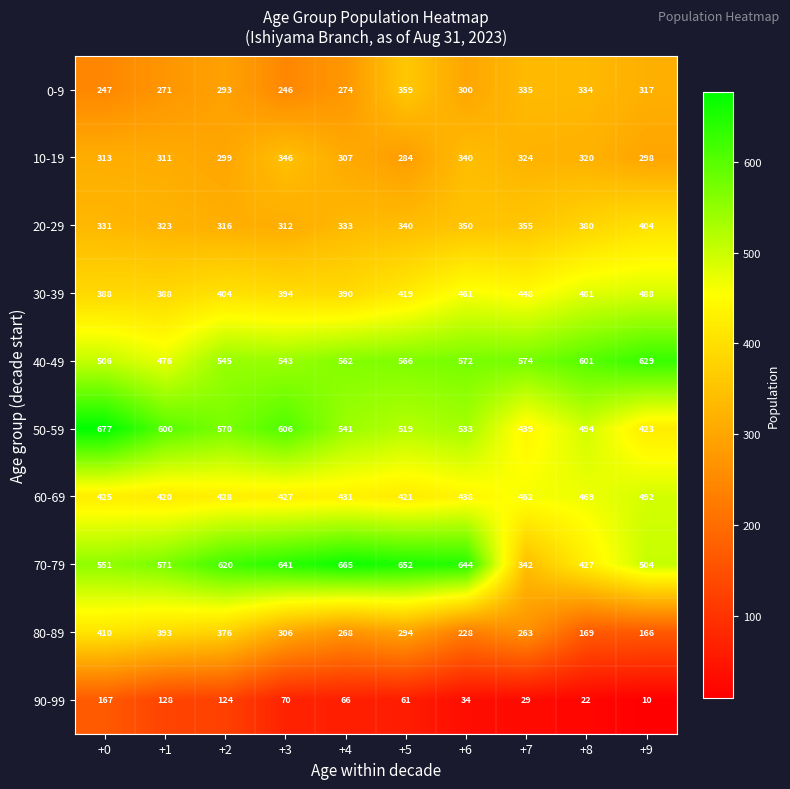

Which series has the largest total across all categories?

70-79